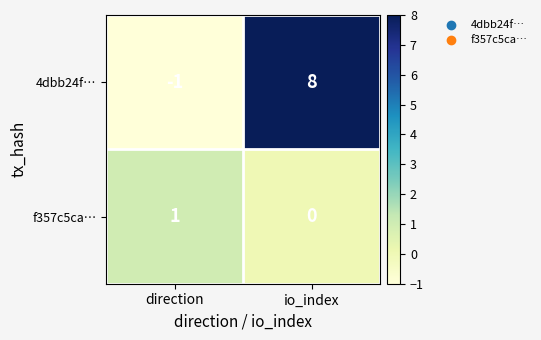

The 4dbb24f… series shows 8 at io_index. True or false?

True